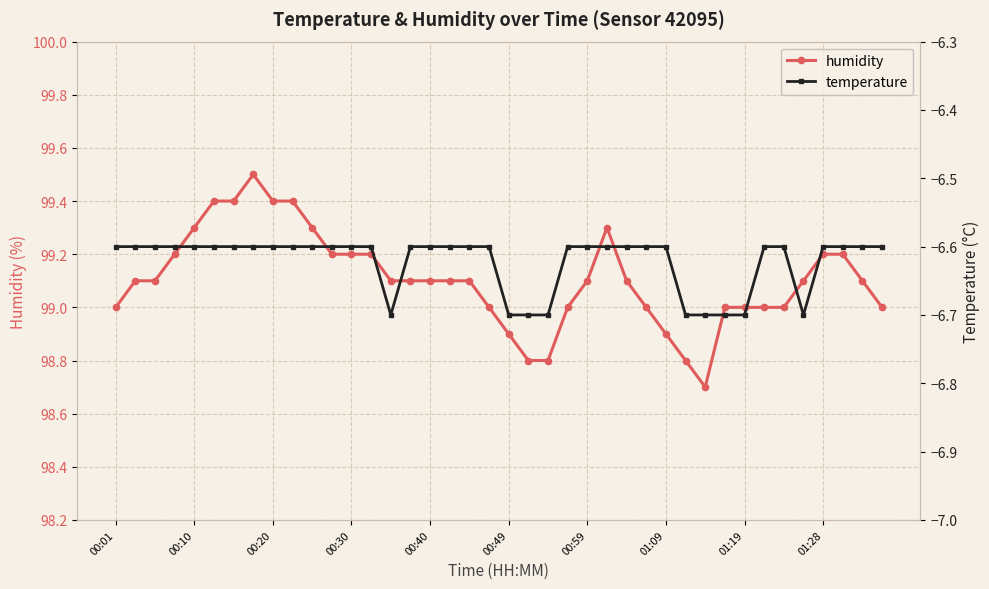

Count the humidity values in the range 99 to 100.

34